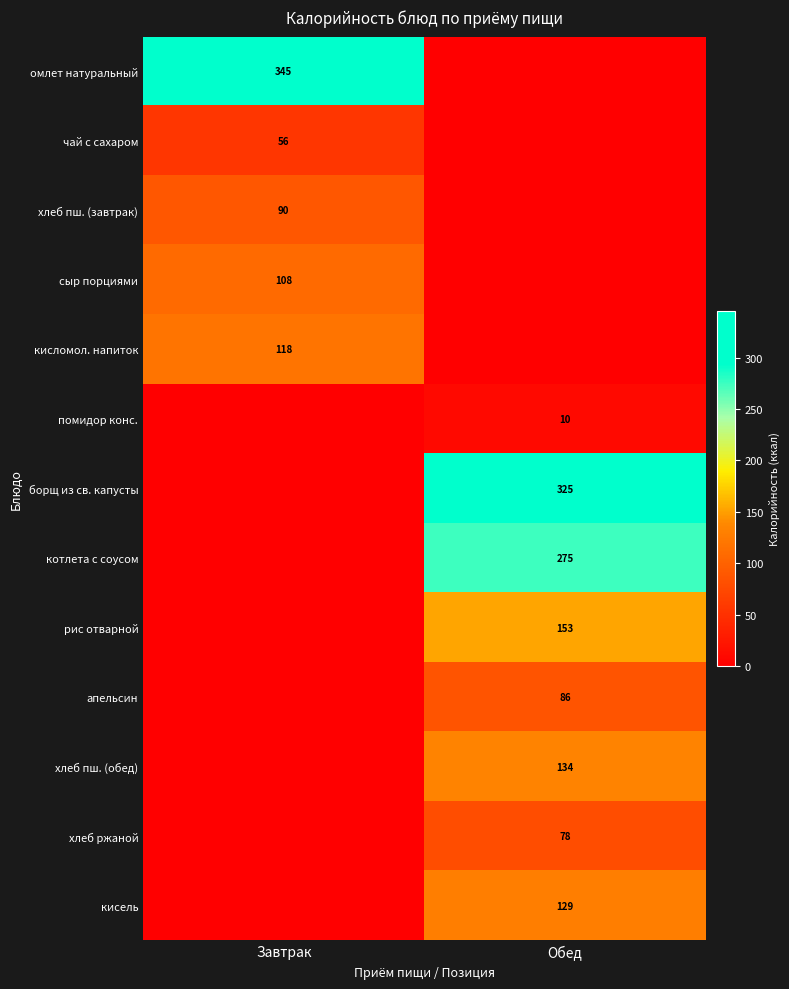

Is it true that рис отварной equals 258 at Обед?

False